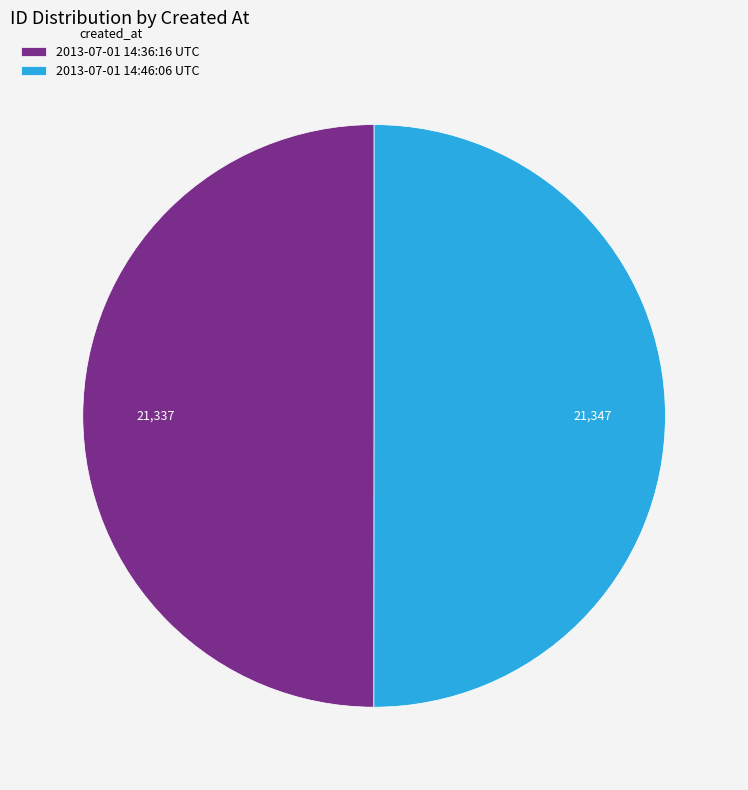

Is the sum of 2013-07-01 14:46:06 UTC and 2013-07-01 14:36:16 UTC greater than half?

Yes